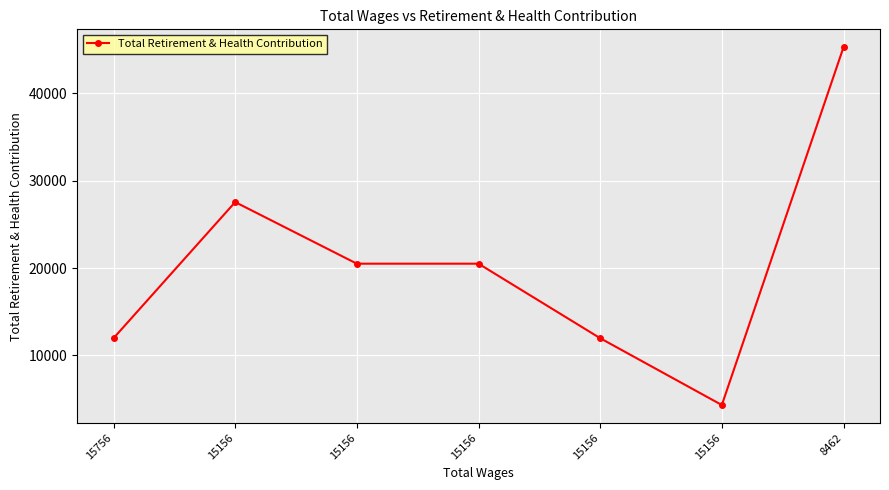

How many categories are shown in the chart?

7